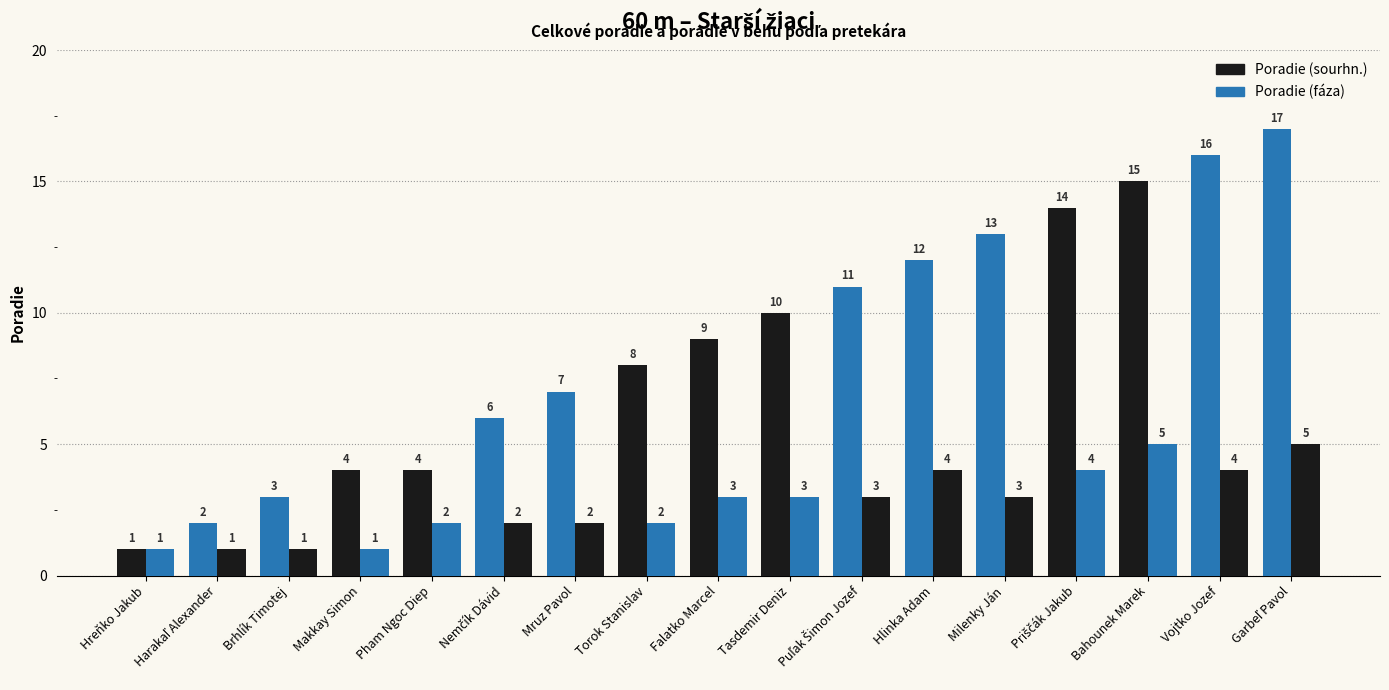

Is it true that Poradie (sourhn.) equals 1 at Harakaľ Alexander?

False